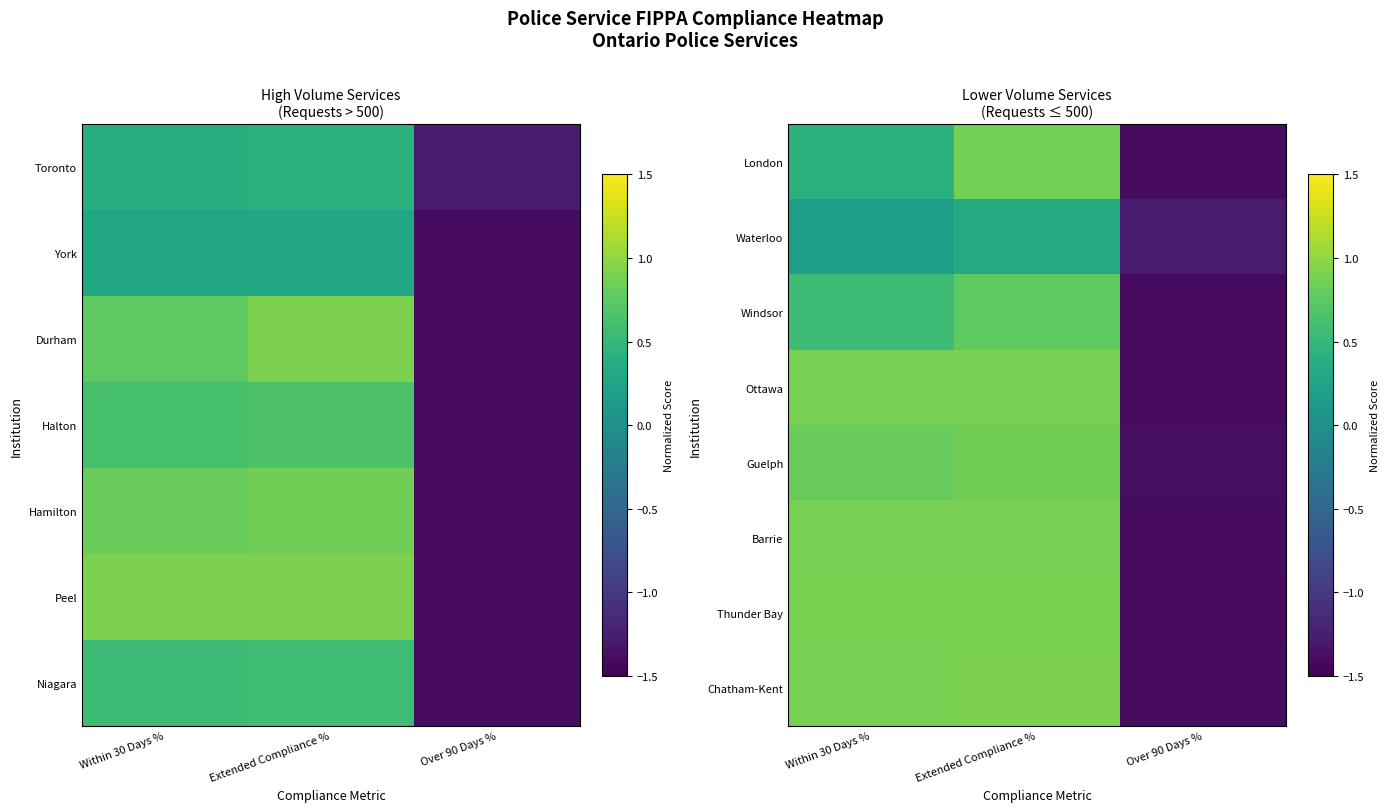

At which label does Guelph reach its peak?

Extended Compliance %